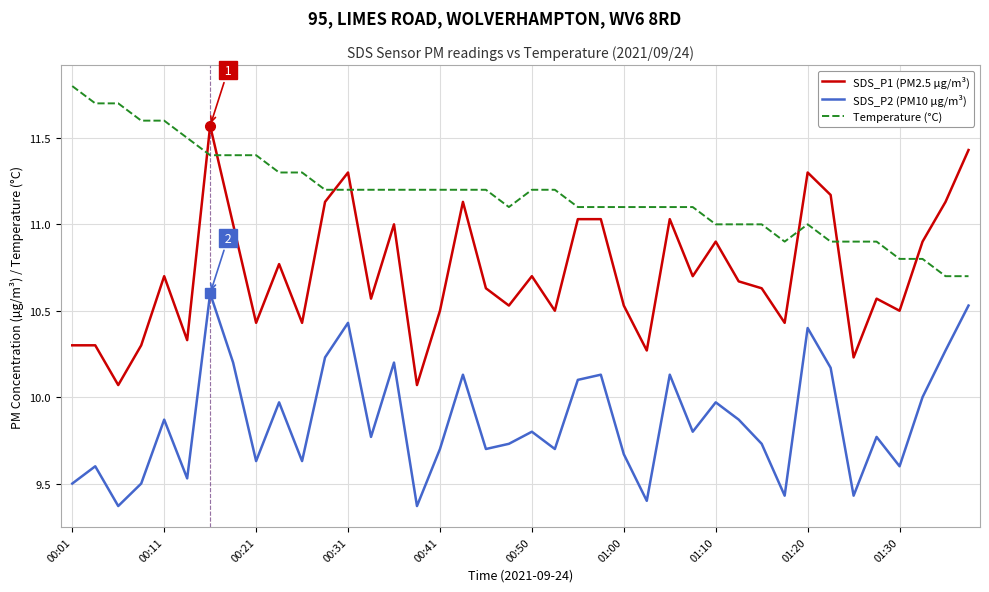

What is the maximum value shown in the chart?

11.8